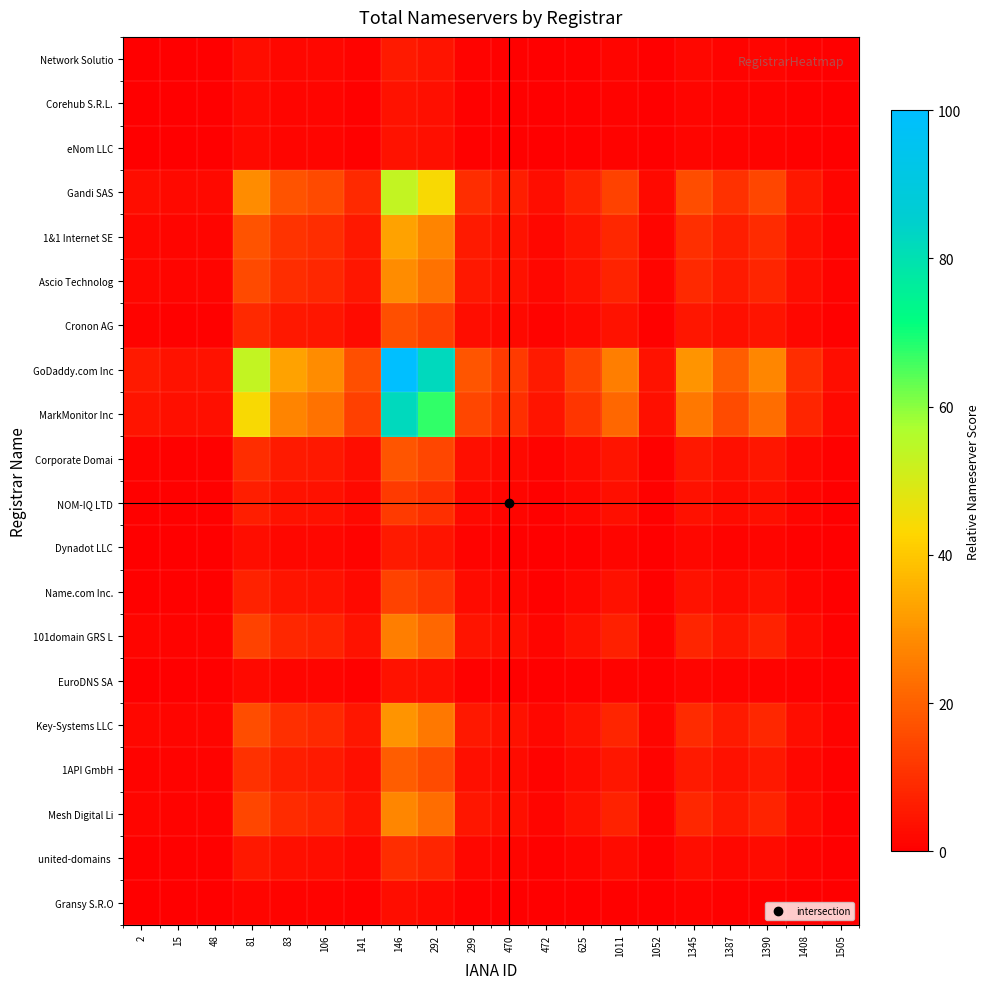

What is the total value across all series at 1505?

13.6